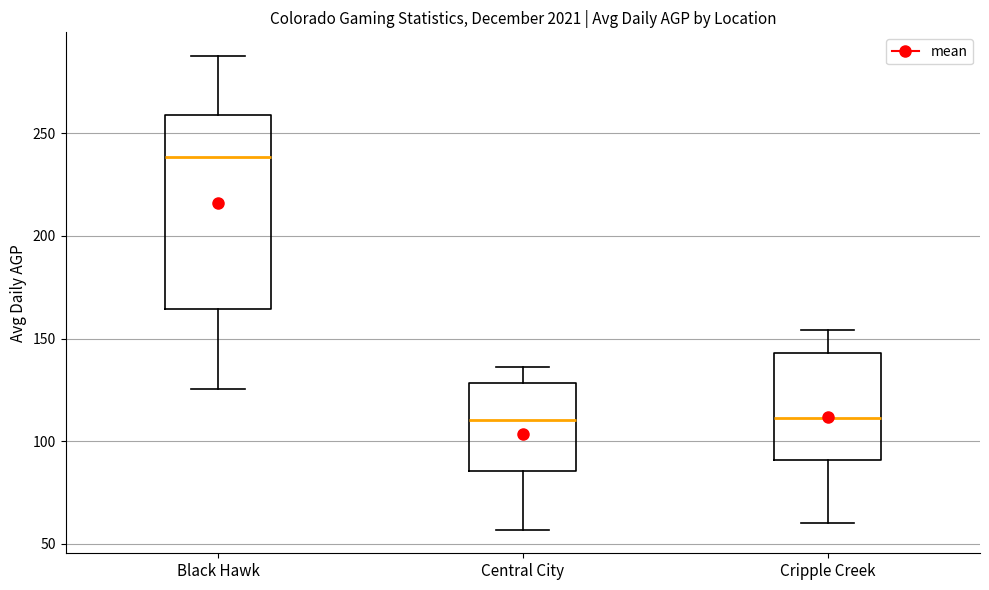

Where is the upper edge of the box for Cripple Creek on the y-axis? The values are not printed on the chart, so give them approximately, as read against the axis.

145